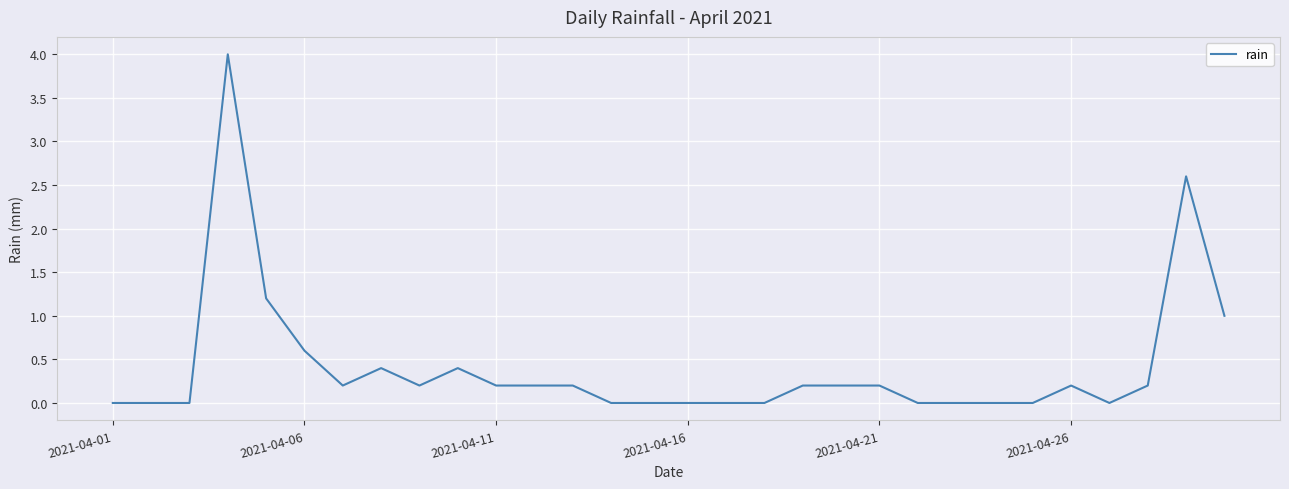

What is the greatest value displayed?

4.0